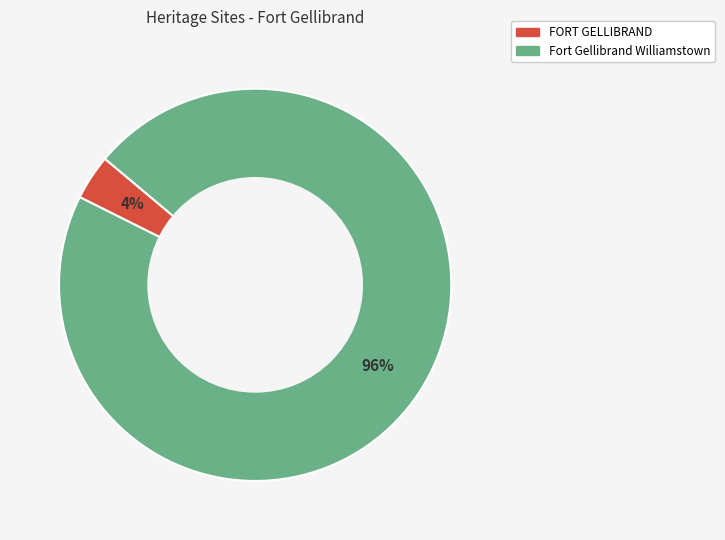

To the nearest percent, what percentage of the pie is Fort Gellibrand Williamstown?

96%